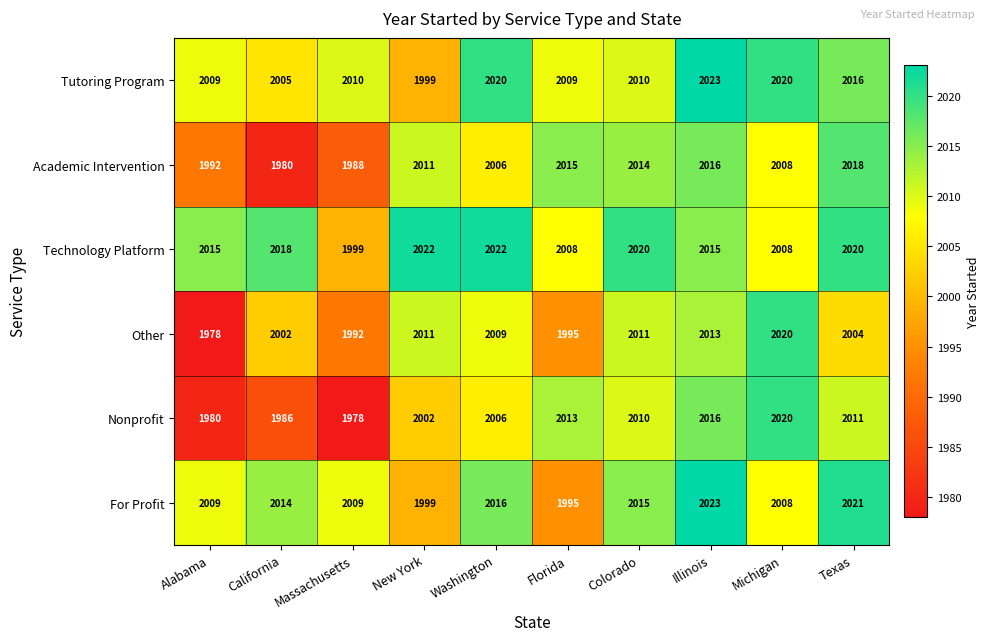

What is the sum of the Technology Platform values at Colorado and Massachusetts?

4019